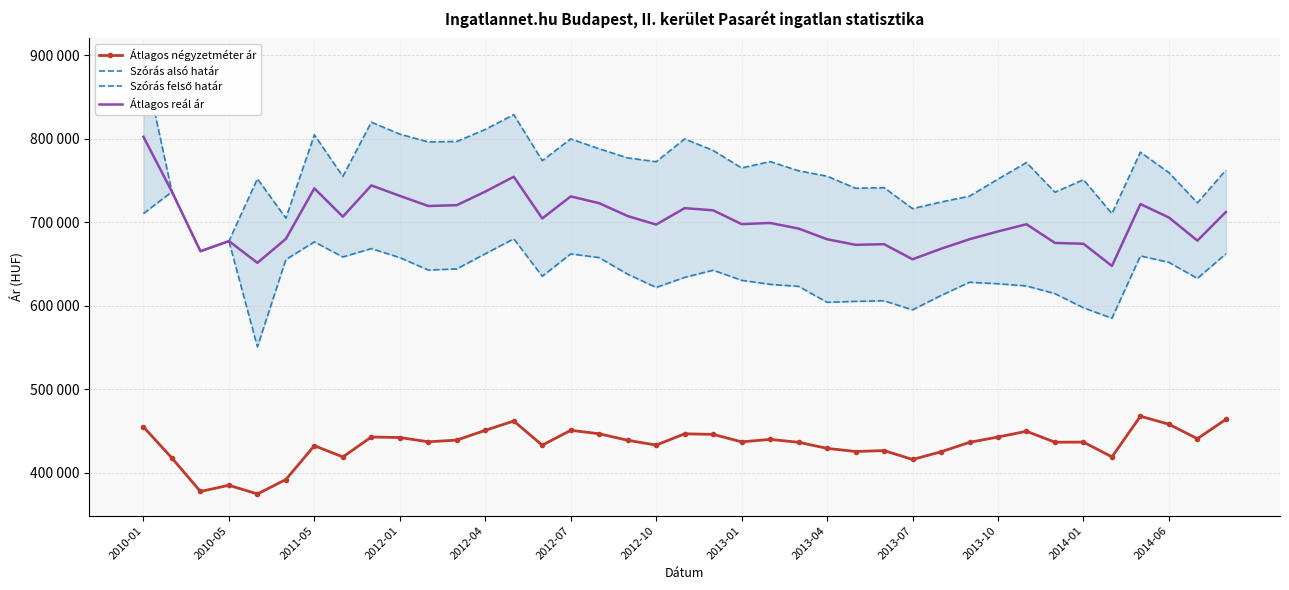

What is the spread (max minus min) of values at 14?

341055